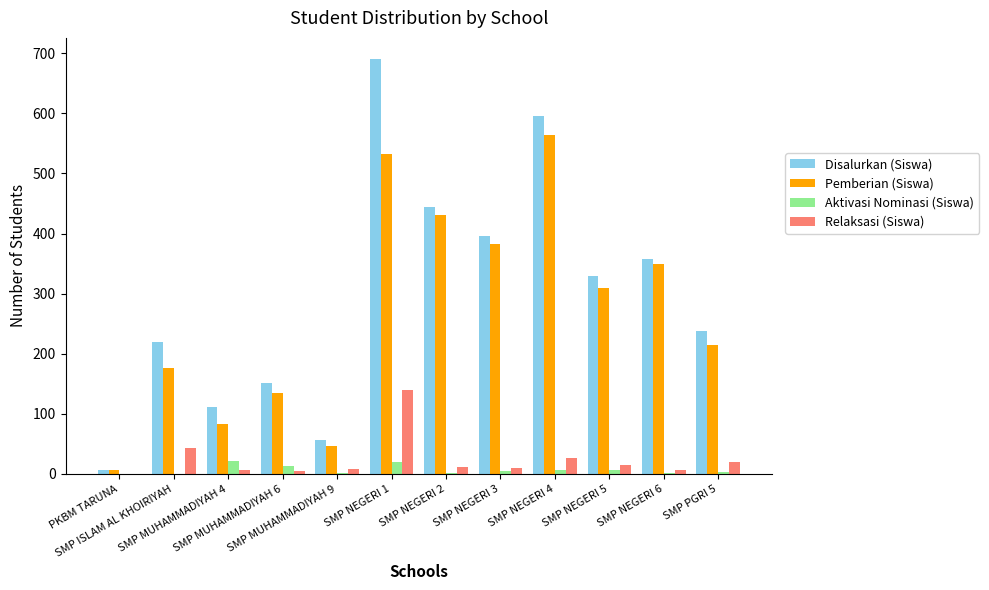

Are the bars grouped side by side (vs. stacked)?

Yes